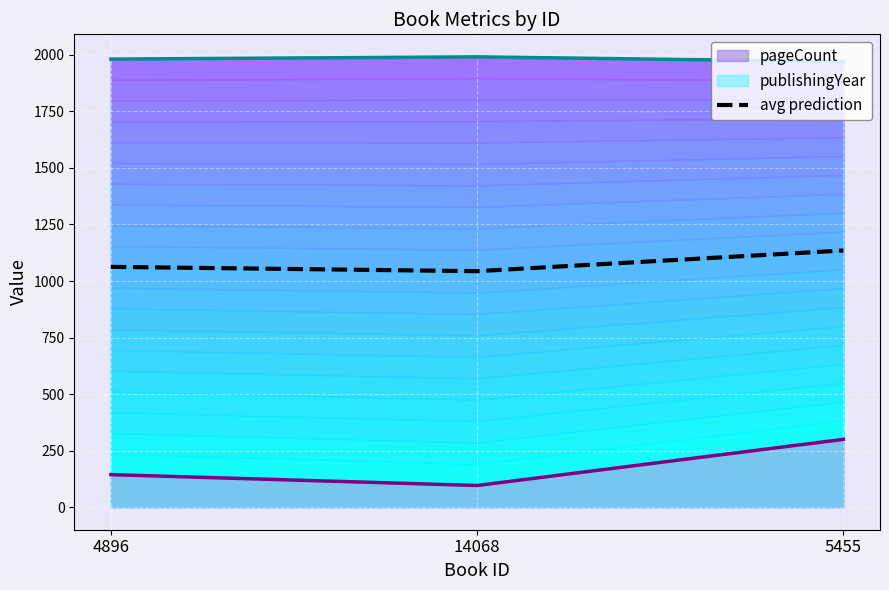

Does the chart display data point markers on the line(s)?

No